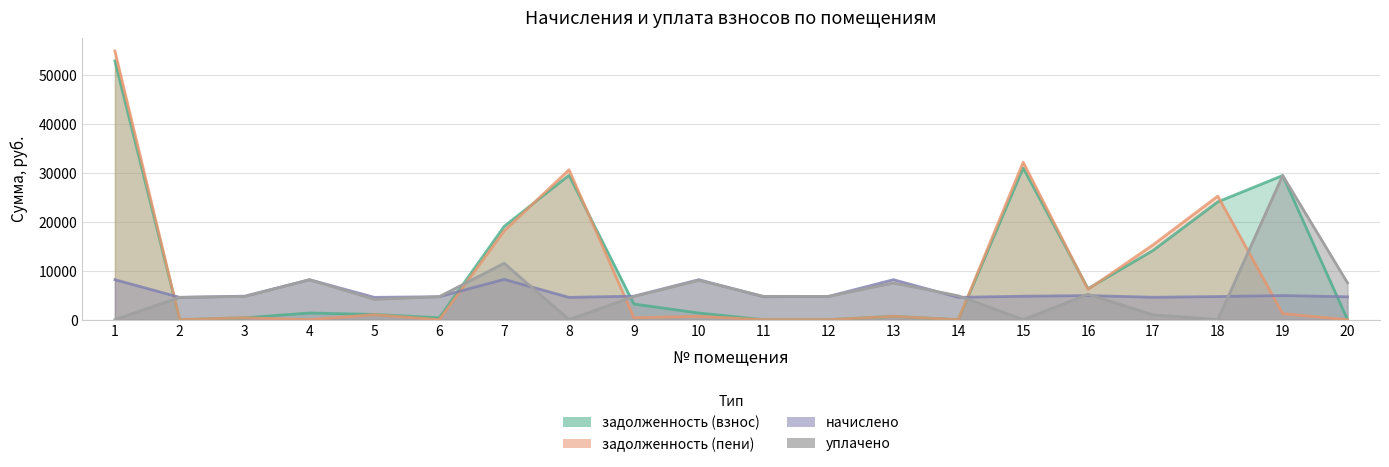

Where does the уплачено series first go above 4764?

4